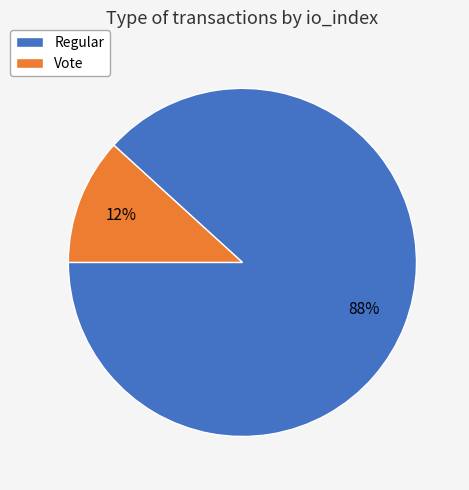

What percentage is the Vote slice, to the nearest percent?

12%